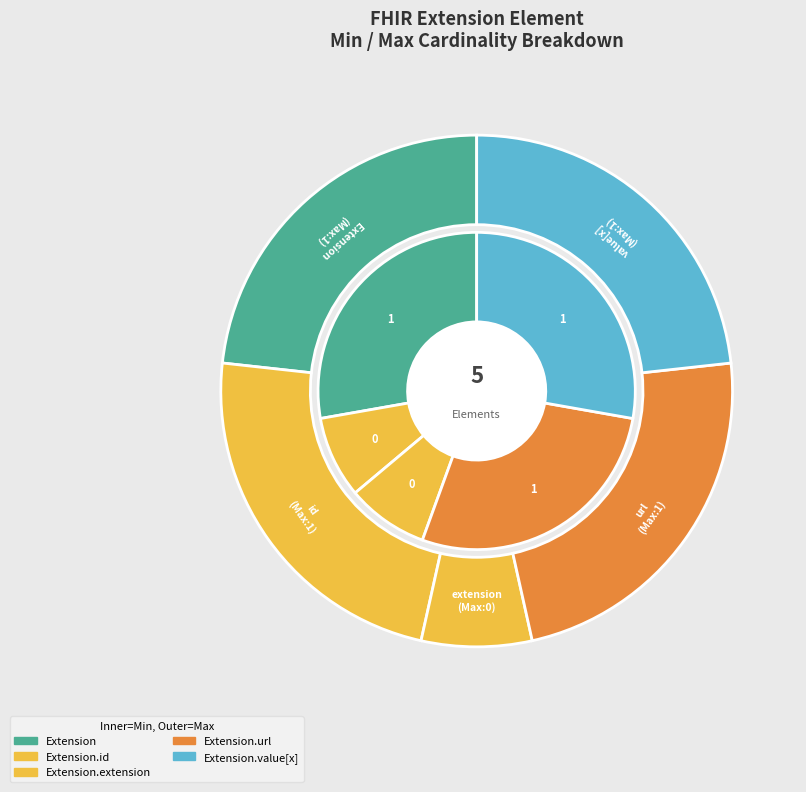

The Extension slice represents 20% of the pie. True or false?

False